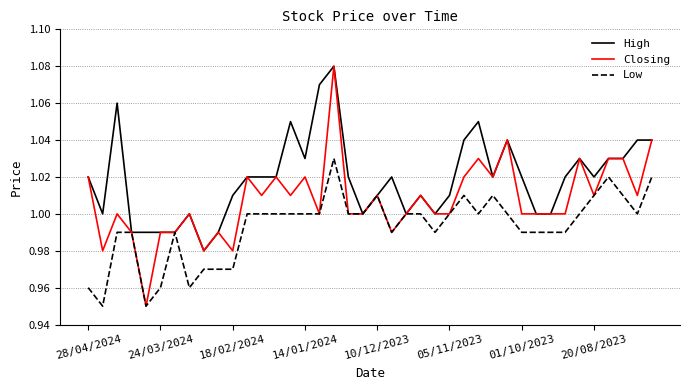

Which series has the widest spread of values?

Closing